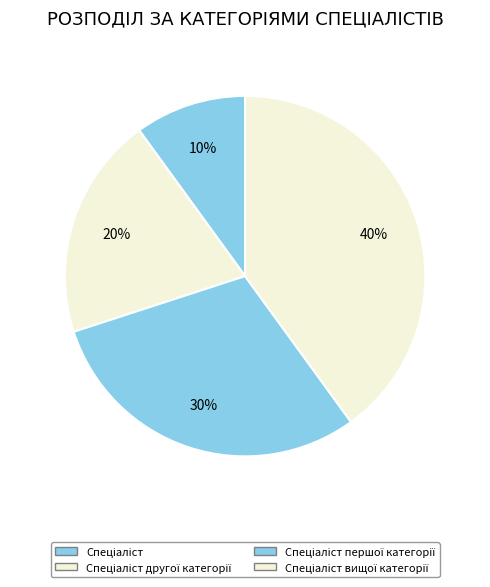

Count the number of slices in the pie.

4